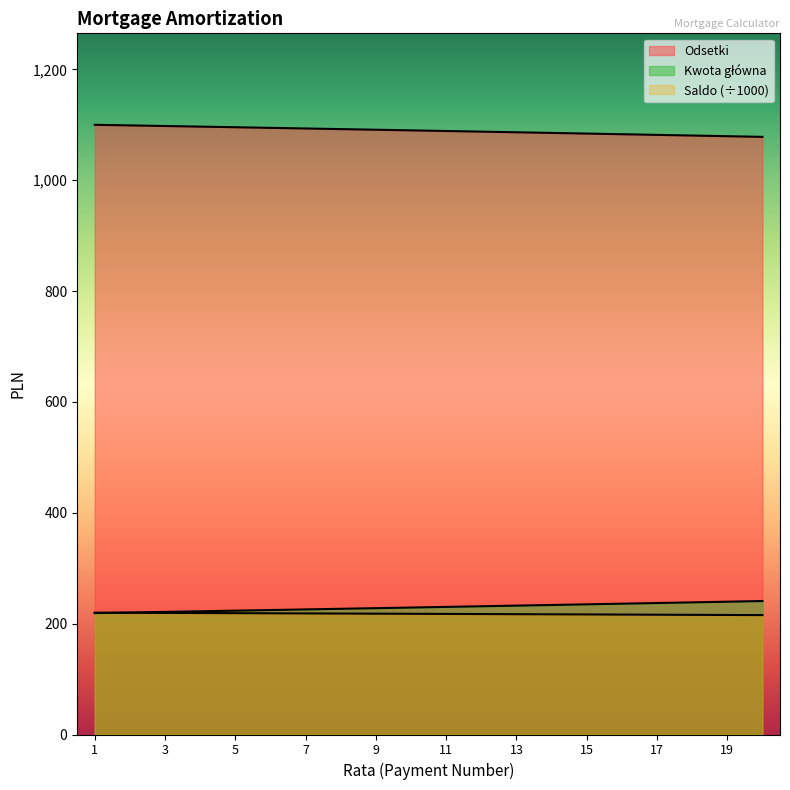

At which category does the chart reach its peak across all series?

1